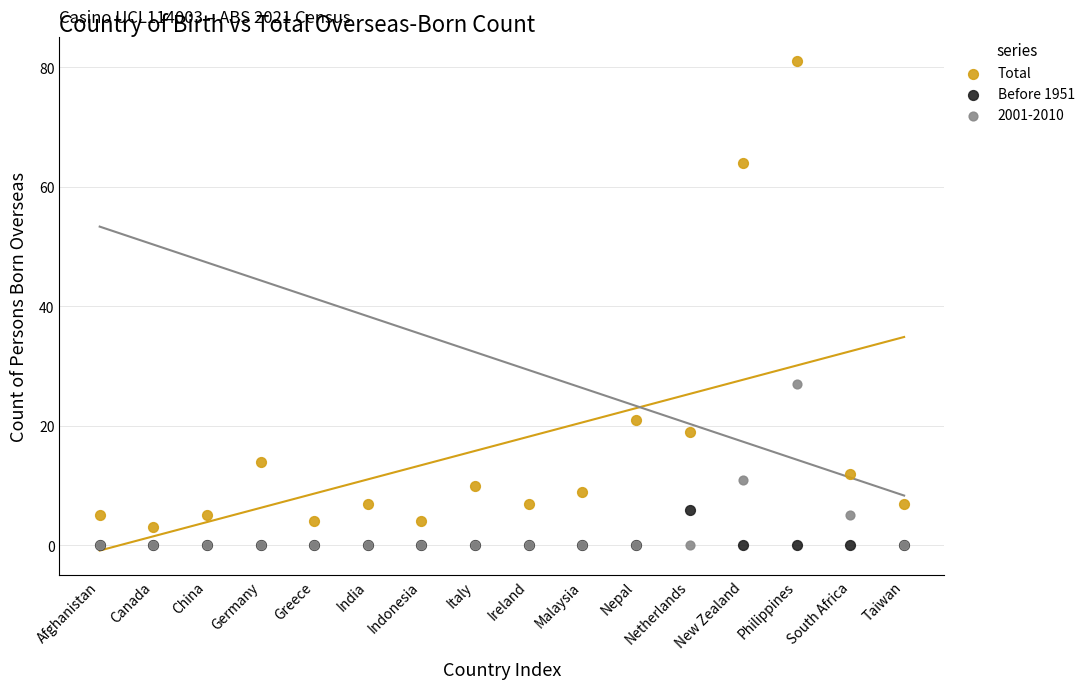

In the Total series, what Y value is closest to 42?

21